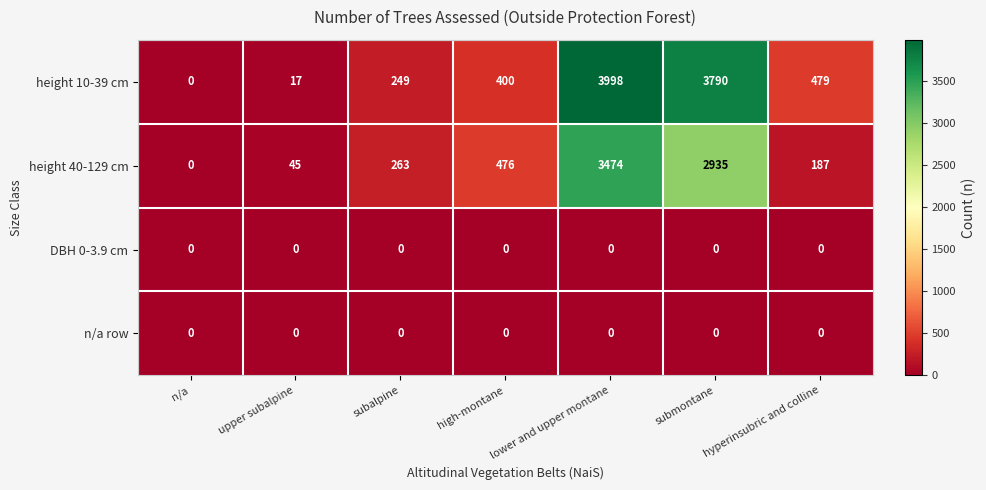

At which category is the sum across all series the highest?

lower and upper montane